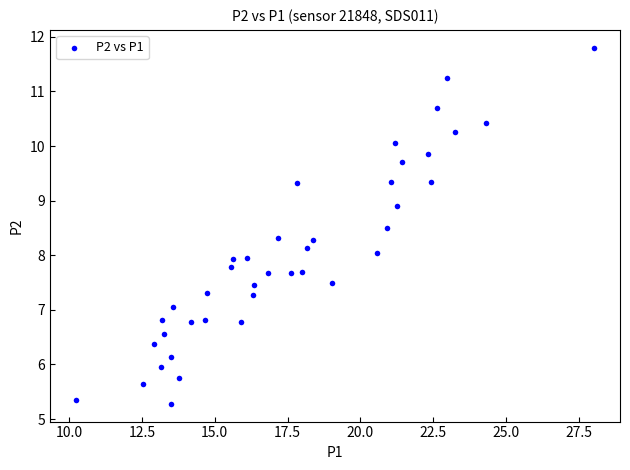

What is the range of X values (max minus min)?

17.8